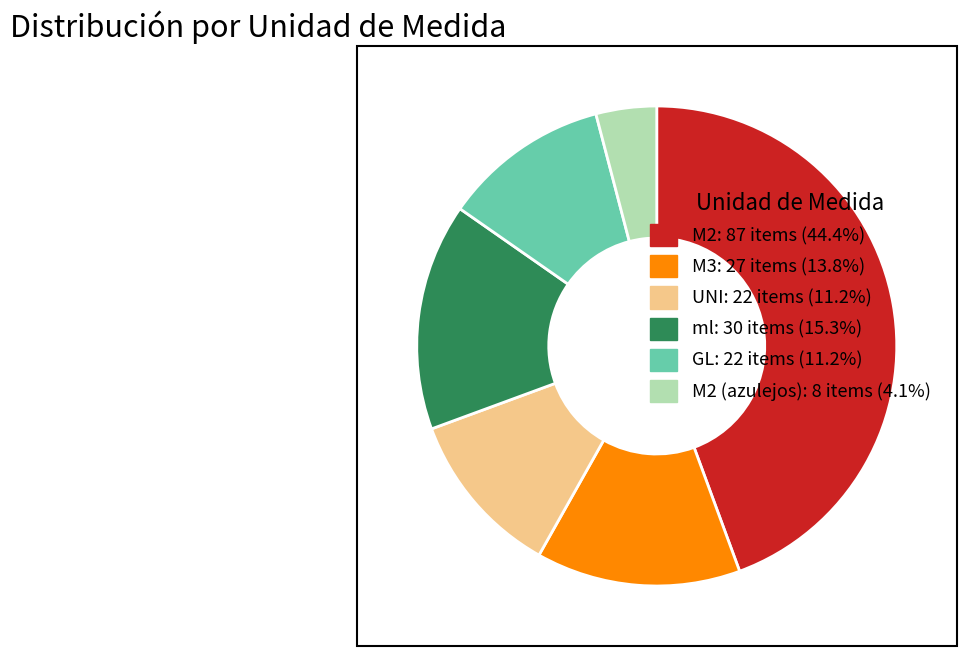

Is there any slice that represents more than half of the pie?

No